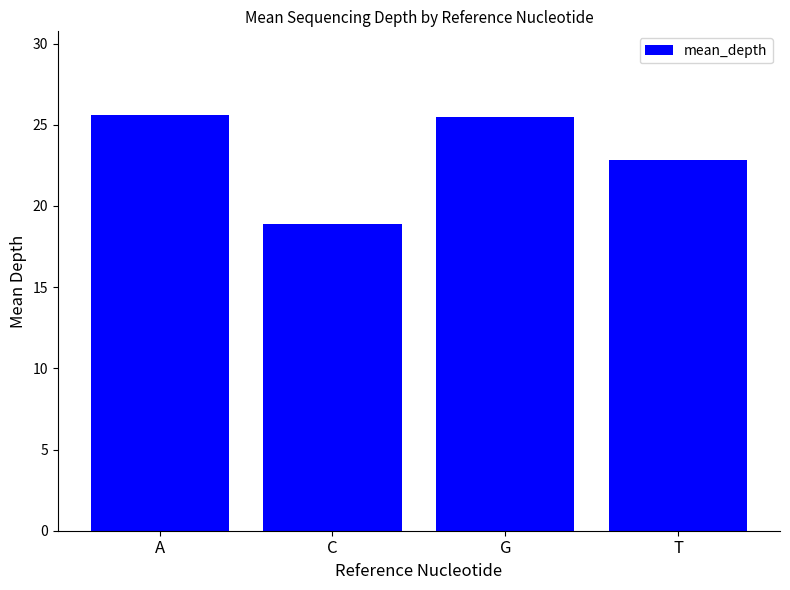

Does the chart contain any negative values?

No